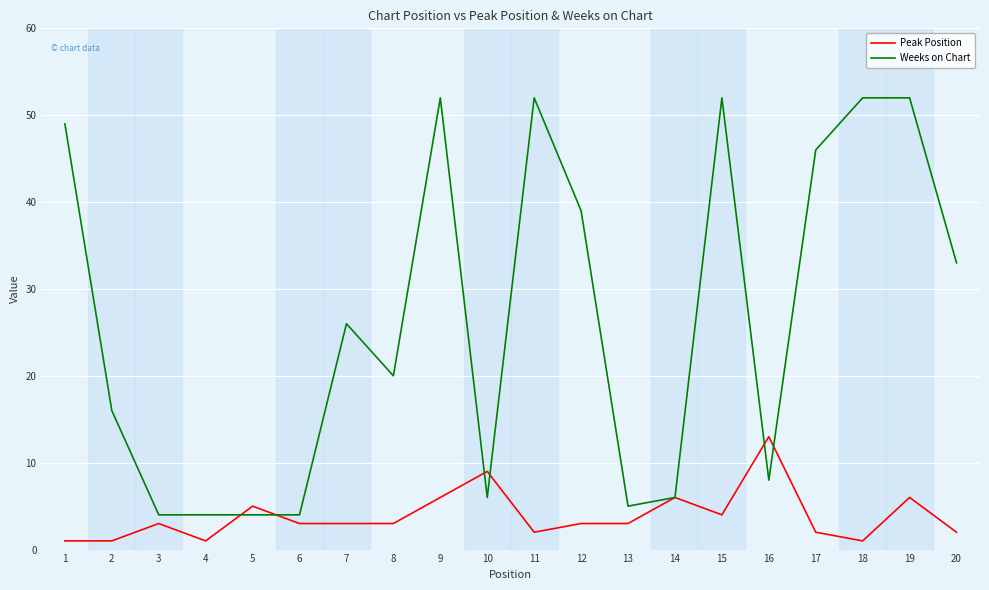

Which series has the largest range (max minus min)?

Weeks on Chart